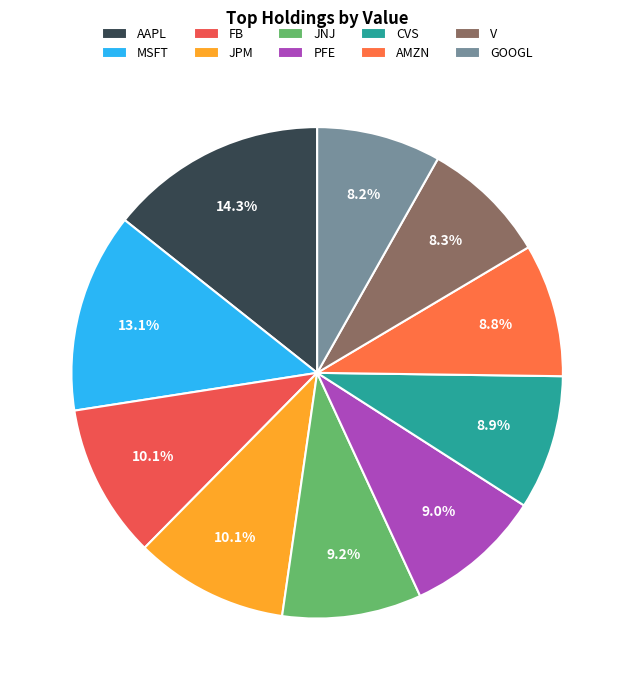

Which slice is the smallest?

GOOGL